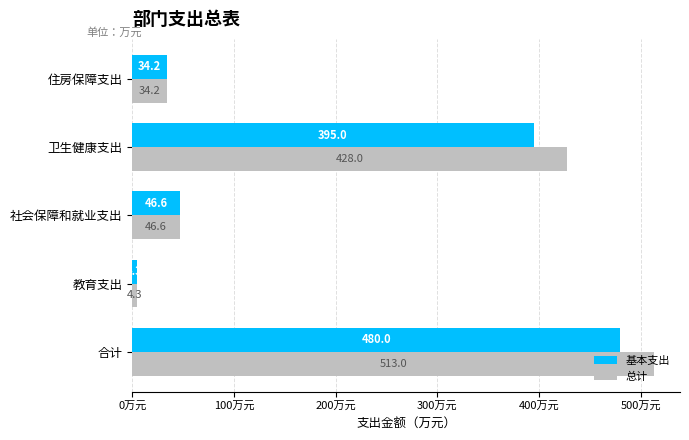

The value of 基本支出 at 社会保障和就业支出 is 46.6. True or false?

True